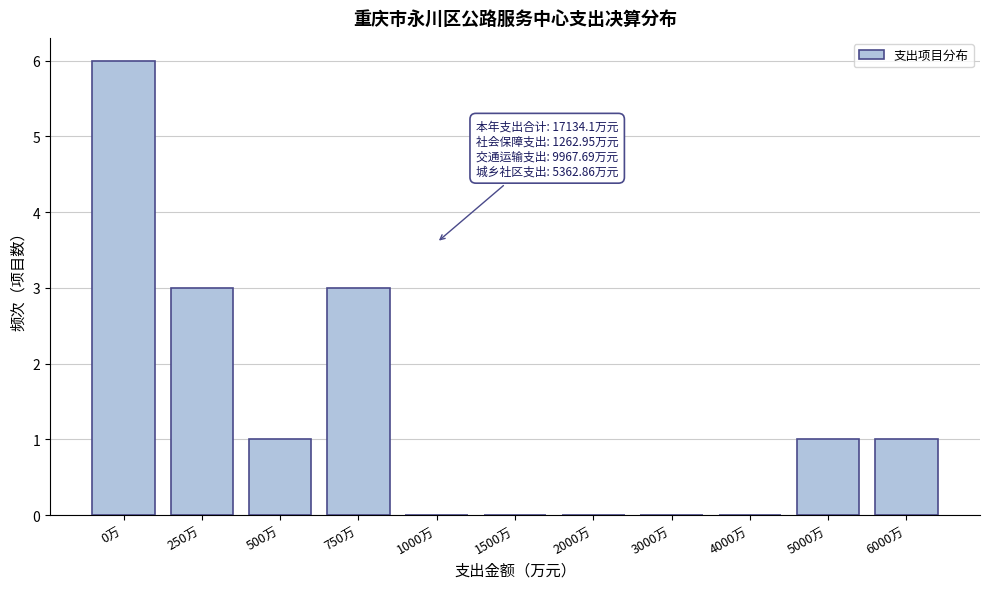

Reading right to left, what are all the values shown in this chart?

6000万=1	5000万=1	4000万=0	3000万=0	2000万=0	1500万=0	1000万=0	750万=3	500万=1	250万=3	0万=6